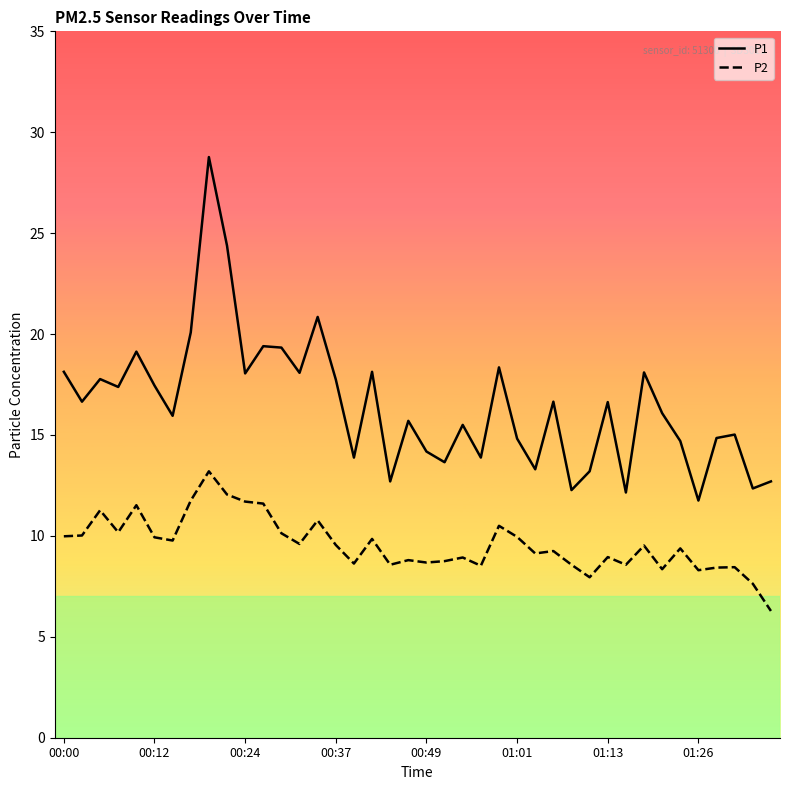

Rank the series by their average value, from highest to lowest.

P1, P2